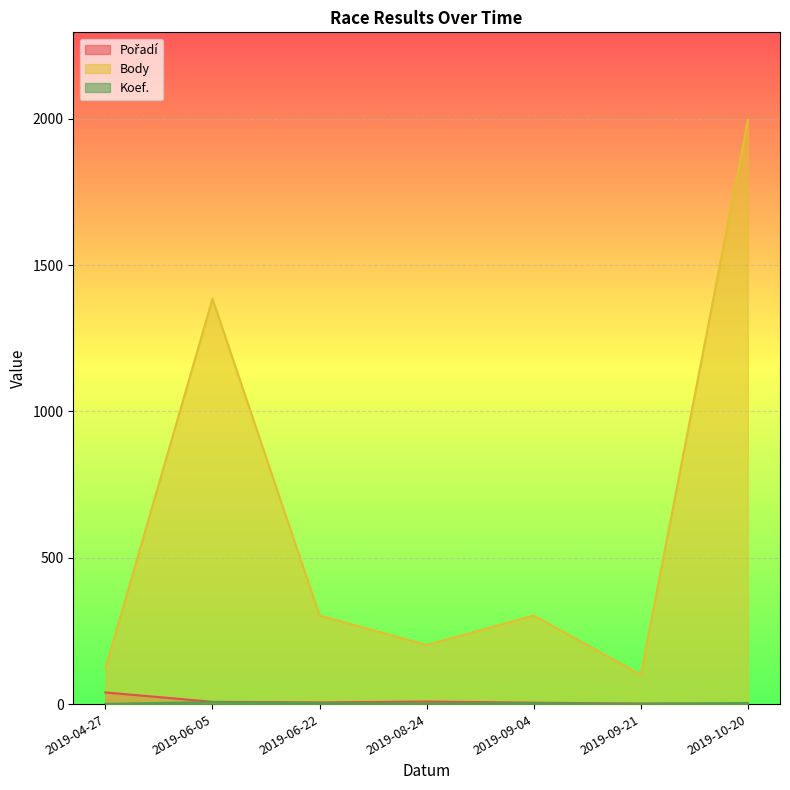

How many lines are shown in the chart?

3